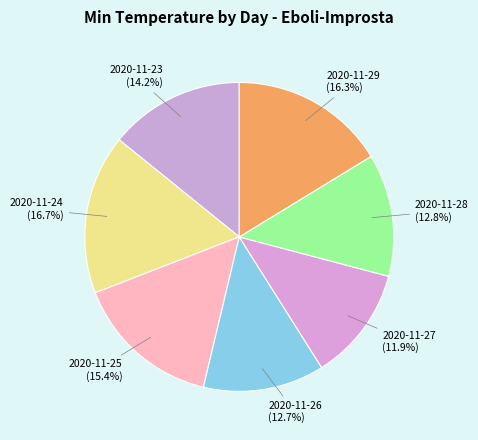

To the nearest percent, what is the difference between the largest and smallest slice percentages?

5%